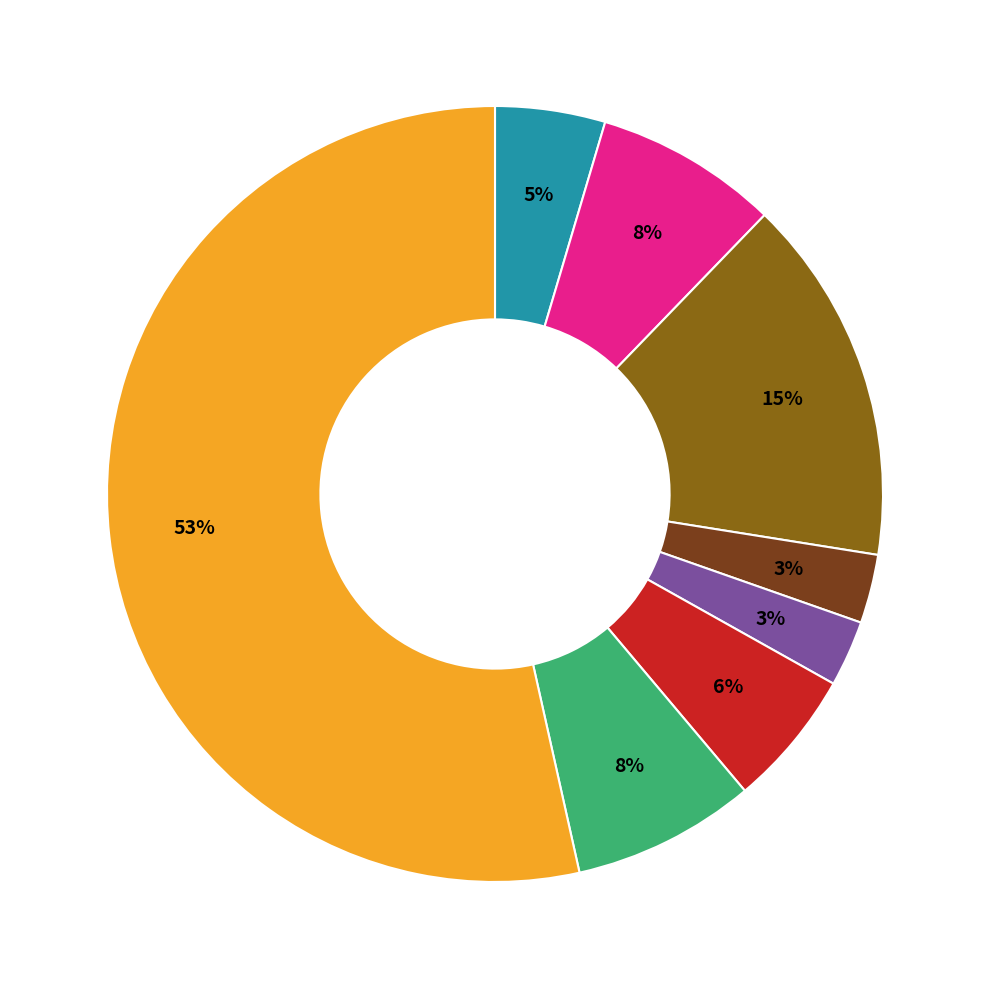

Is there a majority slice in this chart?

Yes